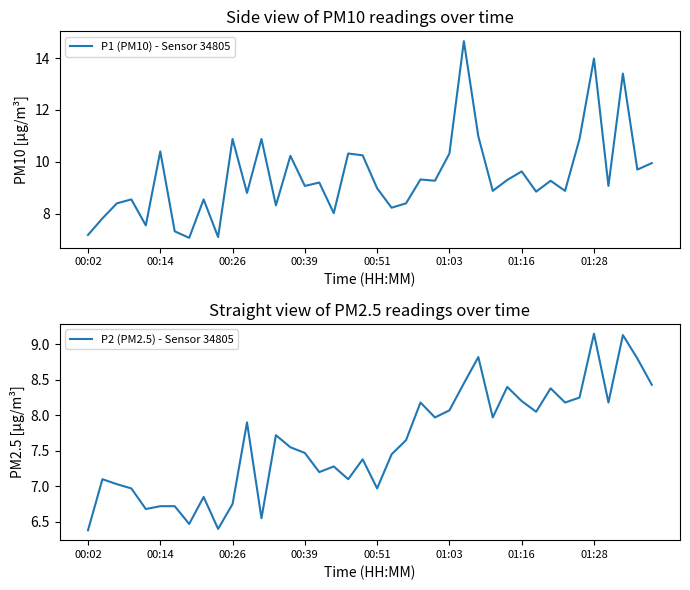

True or false: P1 (PM10) - Sensor 34805 and P2 (PM2.5) - Sensor 34805 cross at least once.

False